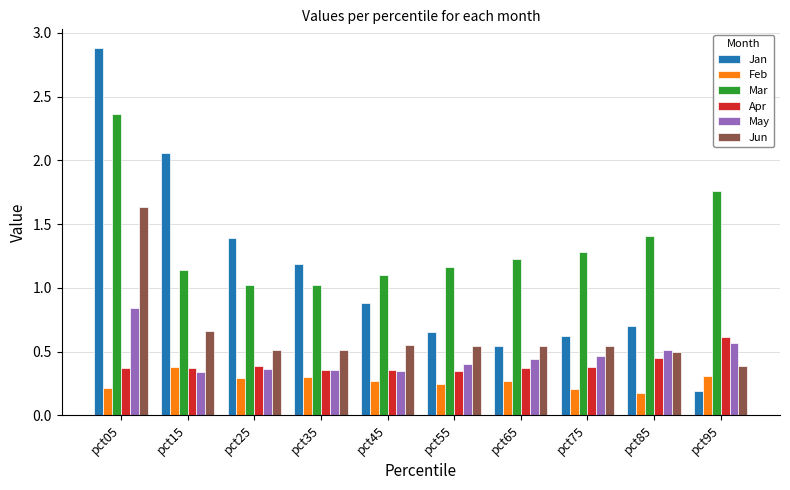

The value of Jun at pct25 is 0.7. True or false?

False